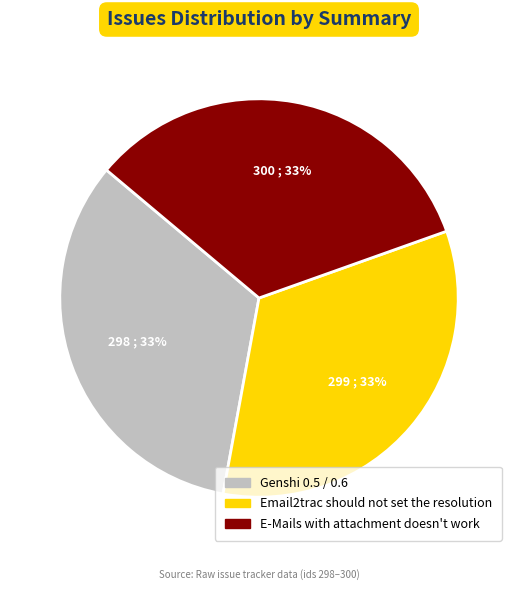

Is E-Mails with attachment doesn't work the majority of the pie?

No